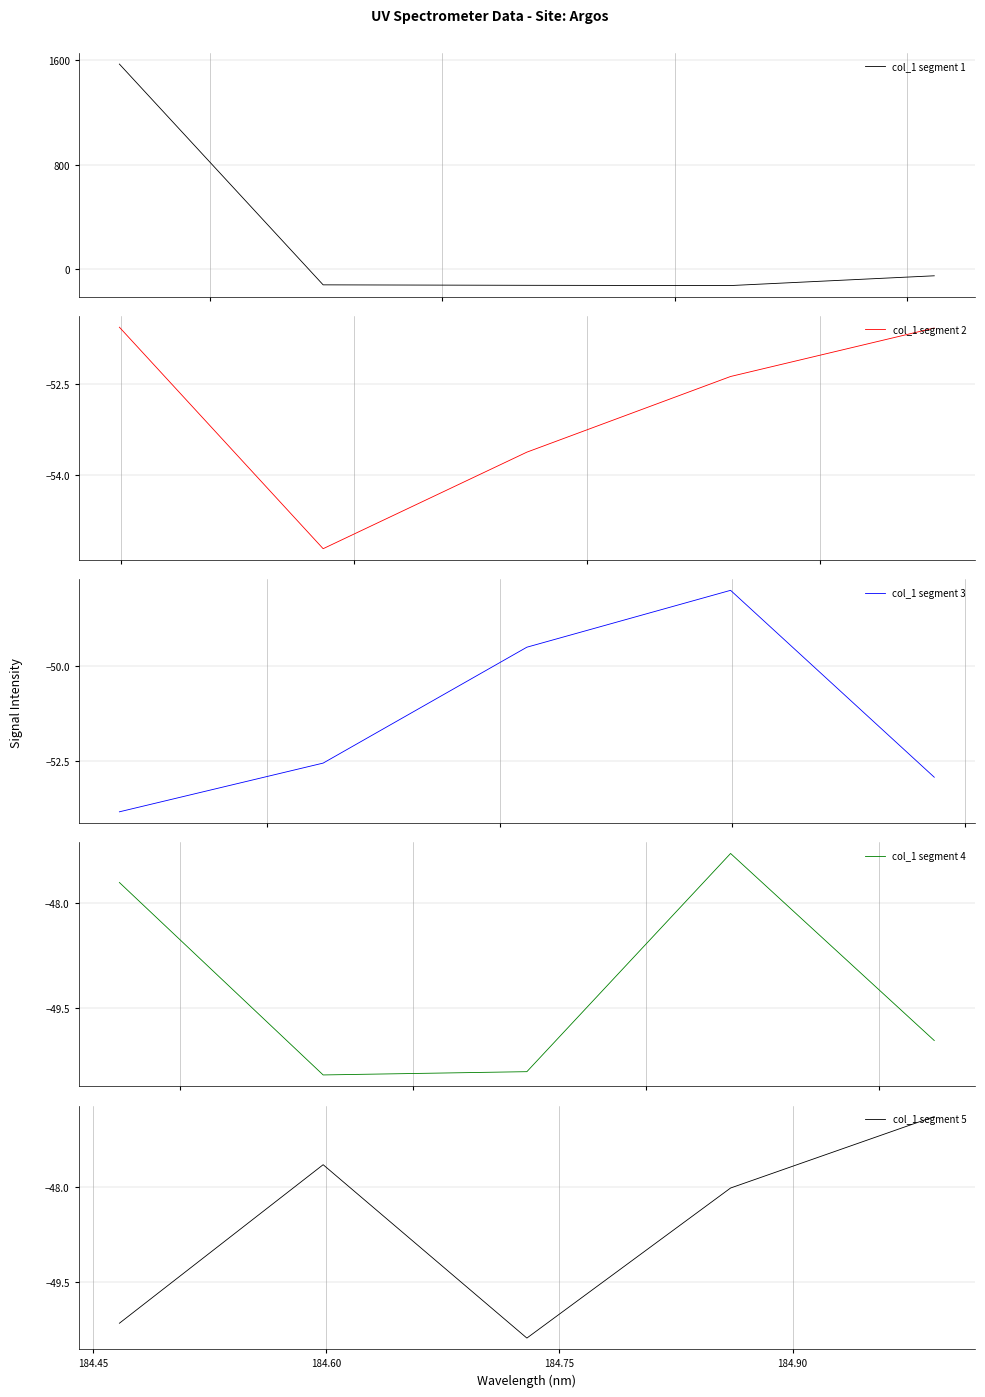

What is the highest value of the col_1 segment 1 series?

1571.8